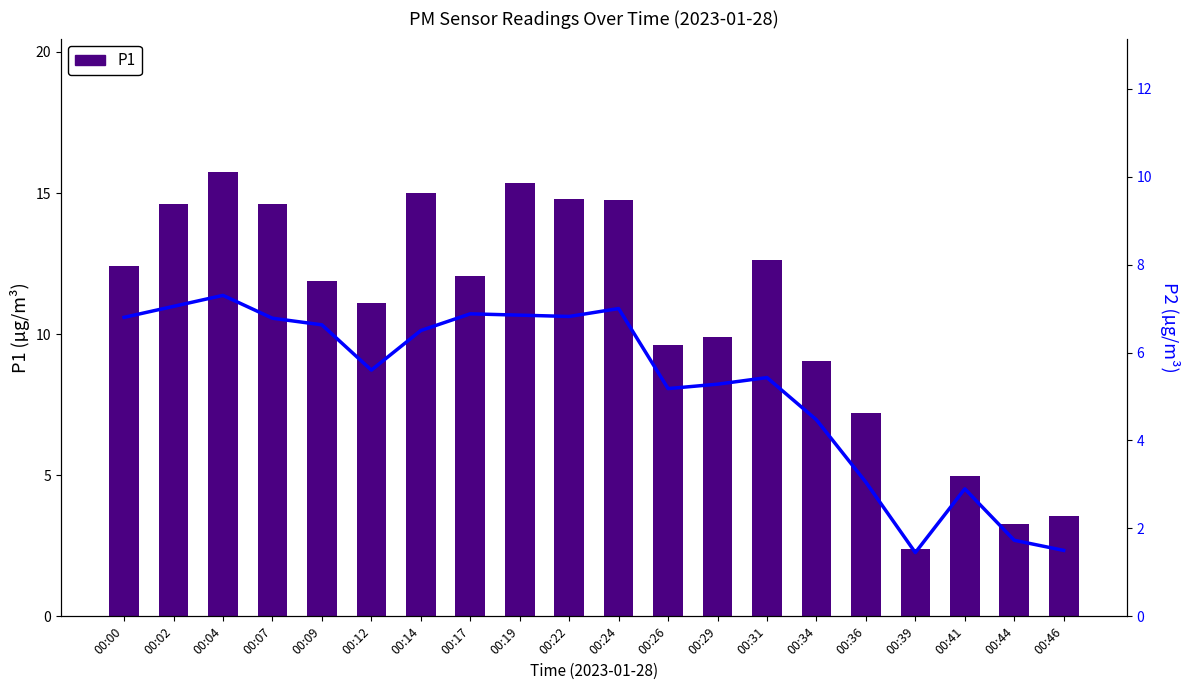

Reading left to right, list all the values displayed in this chart.

P1: 00:00=12.4	00:02=14.6	00:04=15.8	00:07=14.6	00:09=11.9	00:12=11.1	00:14=15.0	00:17=12.1	00:19=15.3	00:22=14.8	00:24=14.8	00:26=9.6	00:29=9.9	00:31=12.6	00:34=9.1	00:36=7.2	00:39=2.4	00:41=5.0	00:44=3.3	00:46=3.5
P2: 00:00=6.8	00:02=7.0	00:04=7.3	00:07=6.8	00:09=6.6	00:12=5.6	00:14=6.5	00:17=6.9	00:19=6.8	00:22=6.8	00:24=7.0	00:26=5.2	00:29=5.3	00:31=5.4	00:34=4.5	00:36=3.0	00:39=1.4	00:41=2.9	00:44=1.7	00:46=1.5